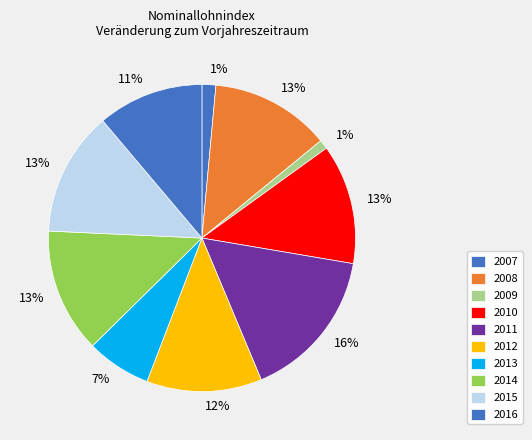

How many segments does this pie chart have?

10